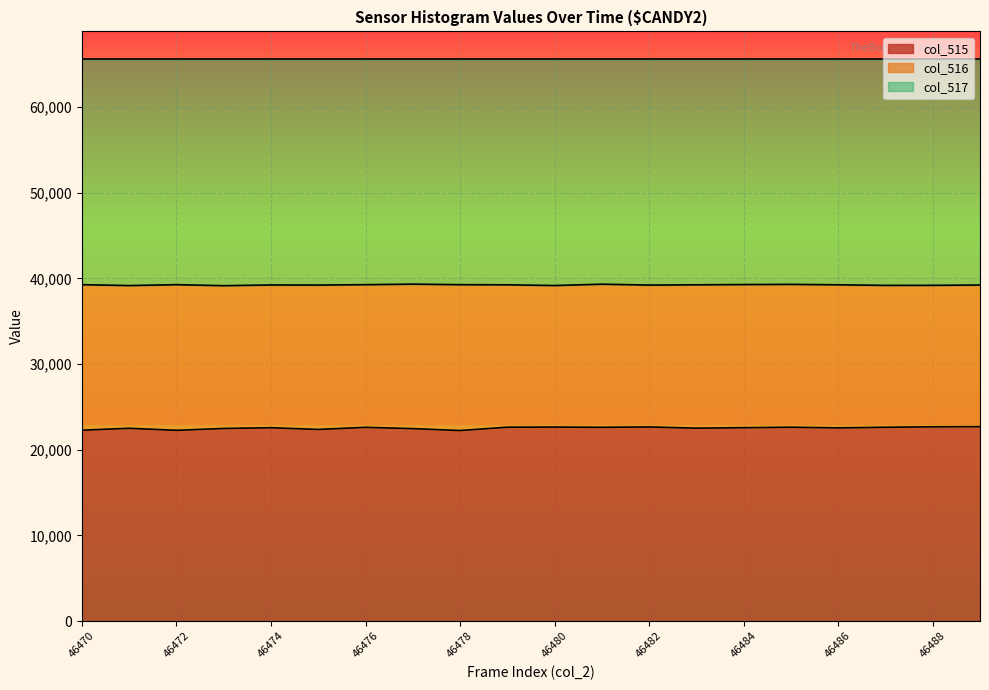

Between 46471 and 46476, which series saw the biggest shift?

col_515